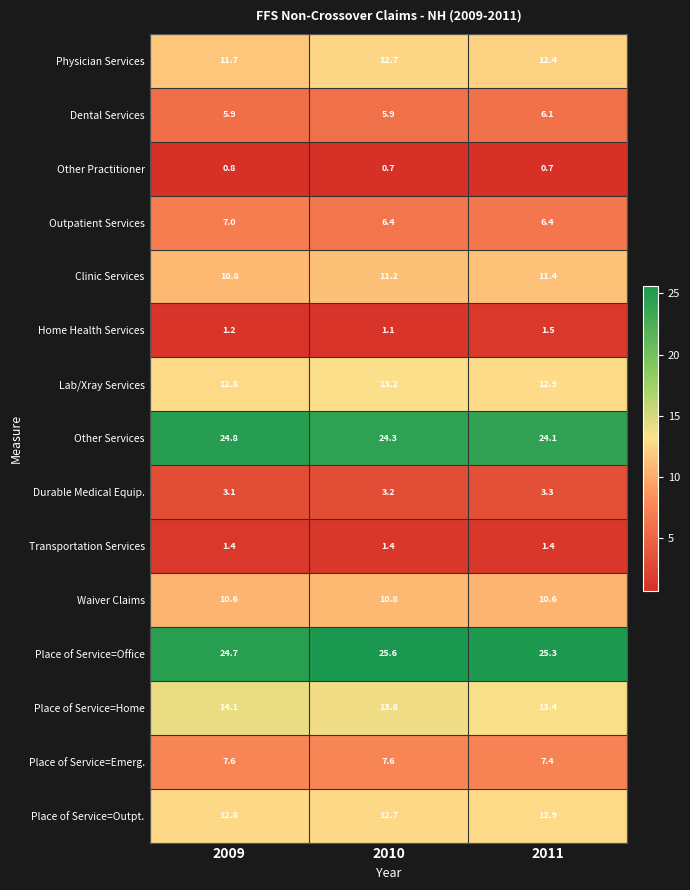

Which series has the widest spread of values?

Physician Services